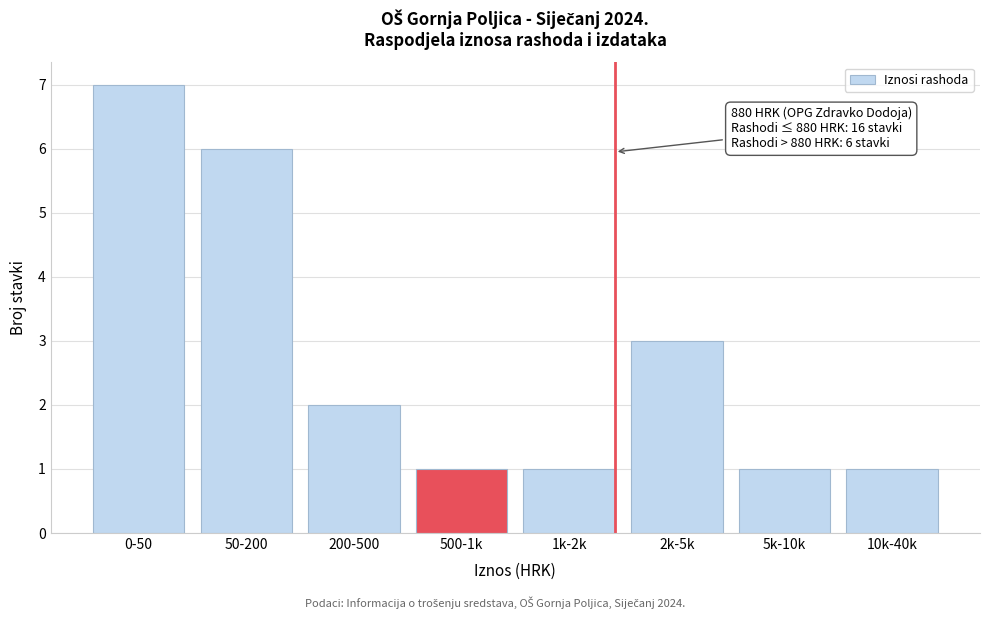

Reading right to left, list all the values displayed in this chart.

10k-40k=1	5k-10k=1	2k-5k=3	1k-2k=1	500-1k=1	200-500=2	50-200=6	0-50=7